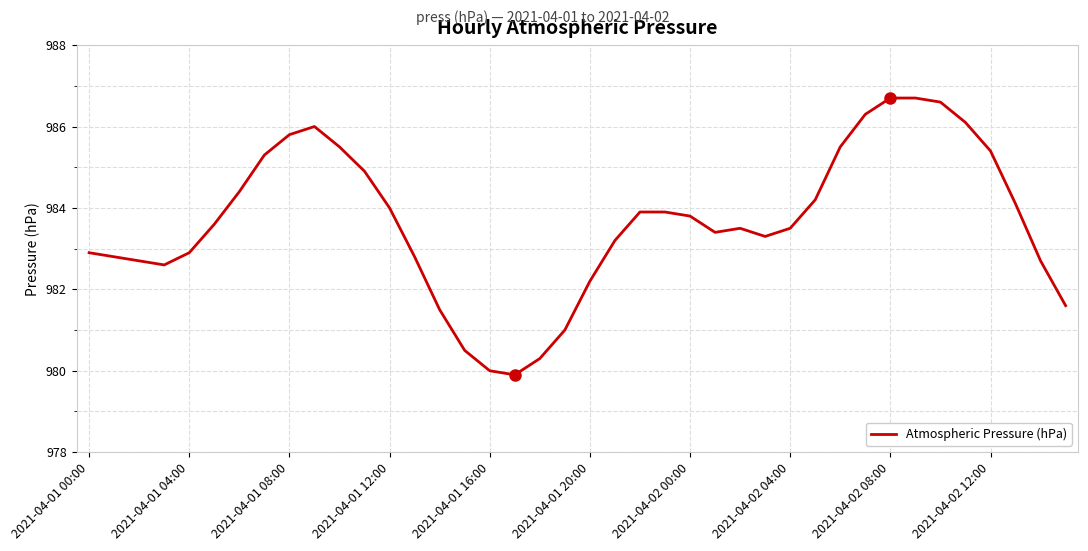

What is the greatest value displayed?

986.7